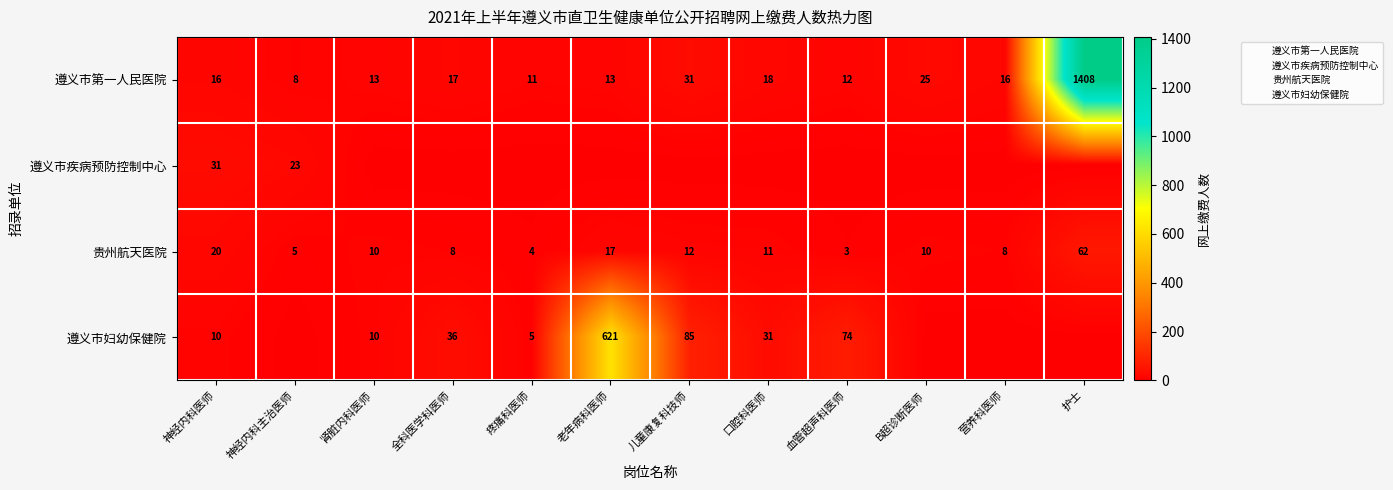

What is the total value across all series at 神经内科医师?

77